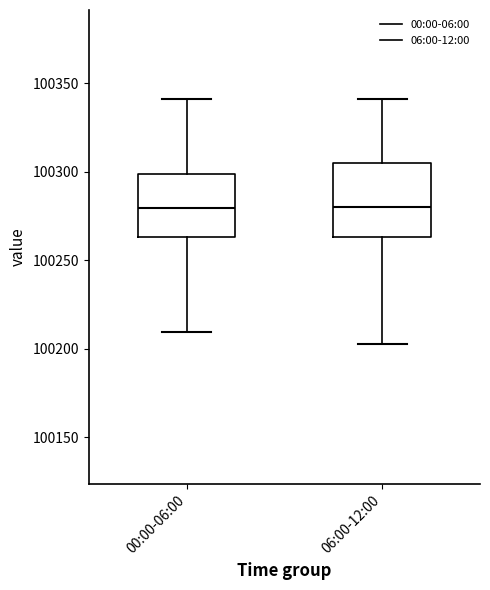

Where does the median line of the box for 06:00-12:00 sit on the y-axis? The values are not printed on the chart, so give them approximately, as read against the axis.

100280